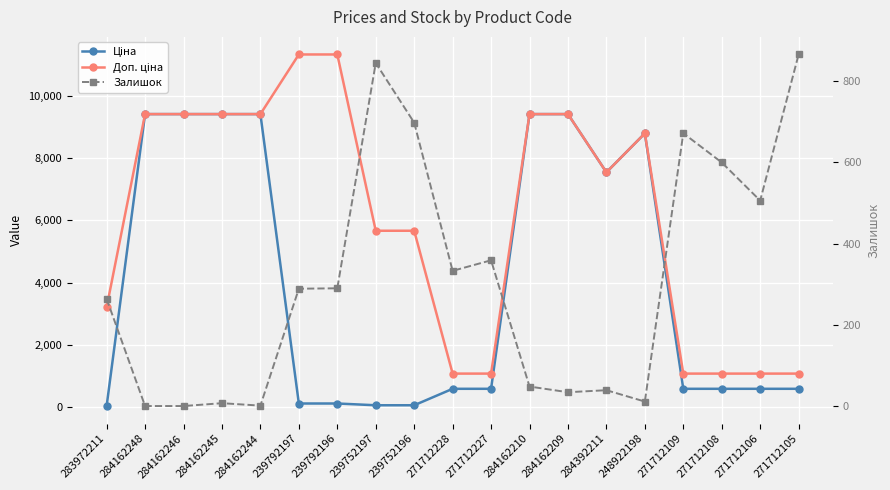

Rank the series at 239752197 from highest to lowest value.

Доп. ціна, Залишок, Ціна